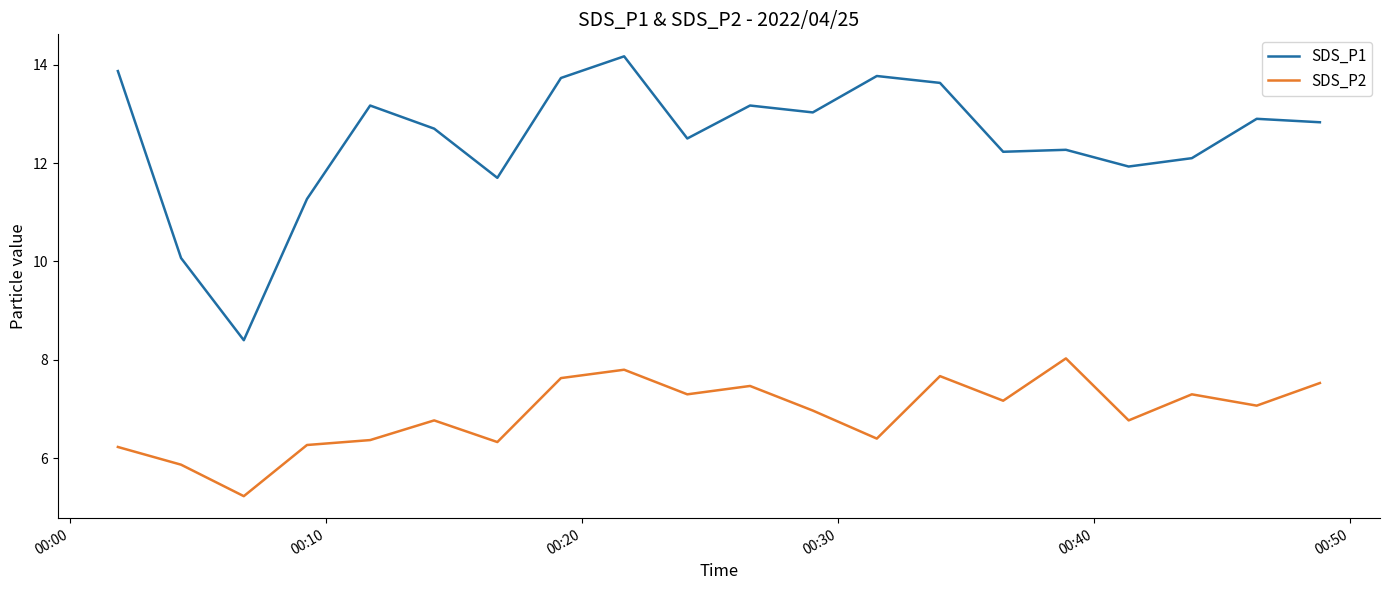

How many interior local valleys does the SDS_P2 series have?

7